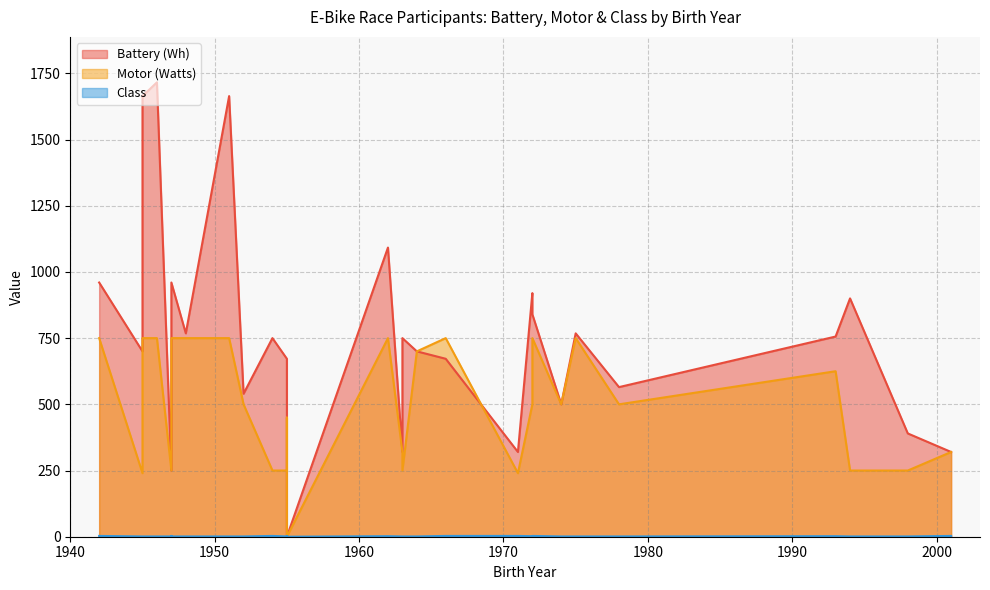

How many values in Class are above zero?

29